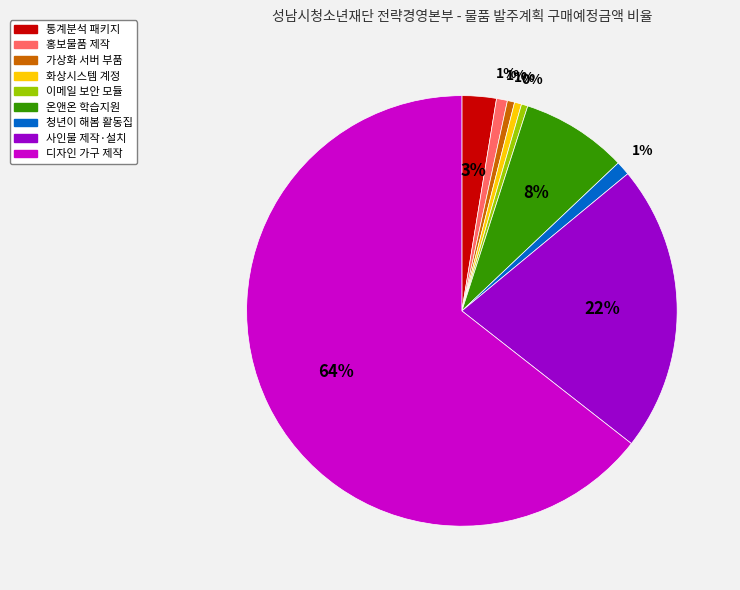

Is there a majority slice in this chart?

Yes